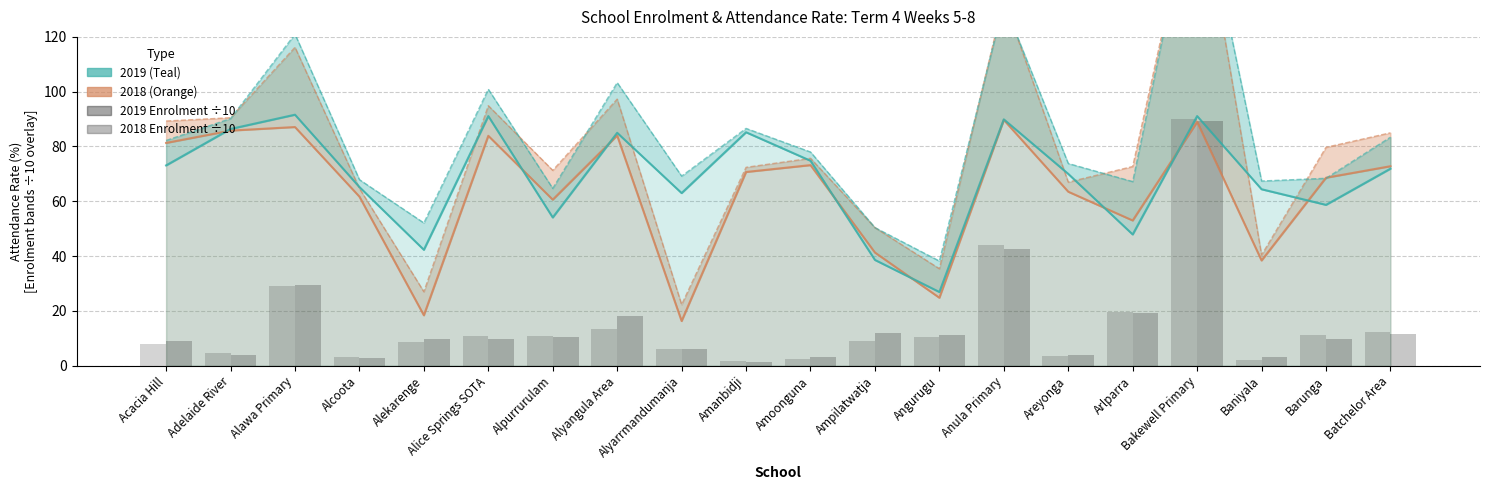

Reading left to right, extract all data points from this chart.

2018 Attendance Rate: 81.3	85.8	87.1	61.7	18.4	83.9	60.6	84.0	16.3	70.7	73.2	41.3	24.8	89.7	63.5	53.0	89.0	38.4	68.6	72.8
2019 Attendance Rate: 73.1	86.4	91.6	65.2	42.3	91.1	54.1	85.0	63.0	85.2	74.8	38.6	26.9	89.9	70.0	47.9	91.1	64.4	58.7	71.9
2018 Enrolment (÷10): 8.0	4.7	29.1	3.0	8.6	11.0	10.7	13.3	6.0	1.7	2.5	9.1	10.6	44.1	3.5	19.7	90.0	2.0	11.1	12.2
2019 Enrolment (÷10): 9.1	3.8	29.4	2.7	9.8	9.8	10.6	18.3	6.2	1.4	3.2	11.8	11.3	42.5	3.8	19.3	89.3	3.0	9.7	11.5